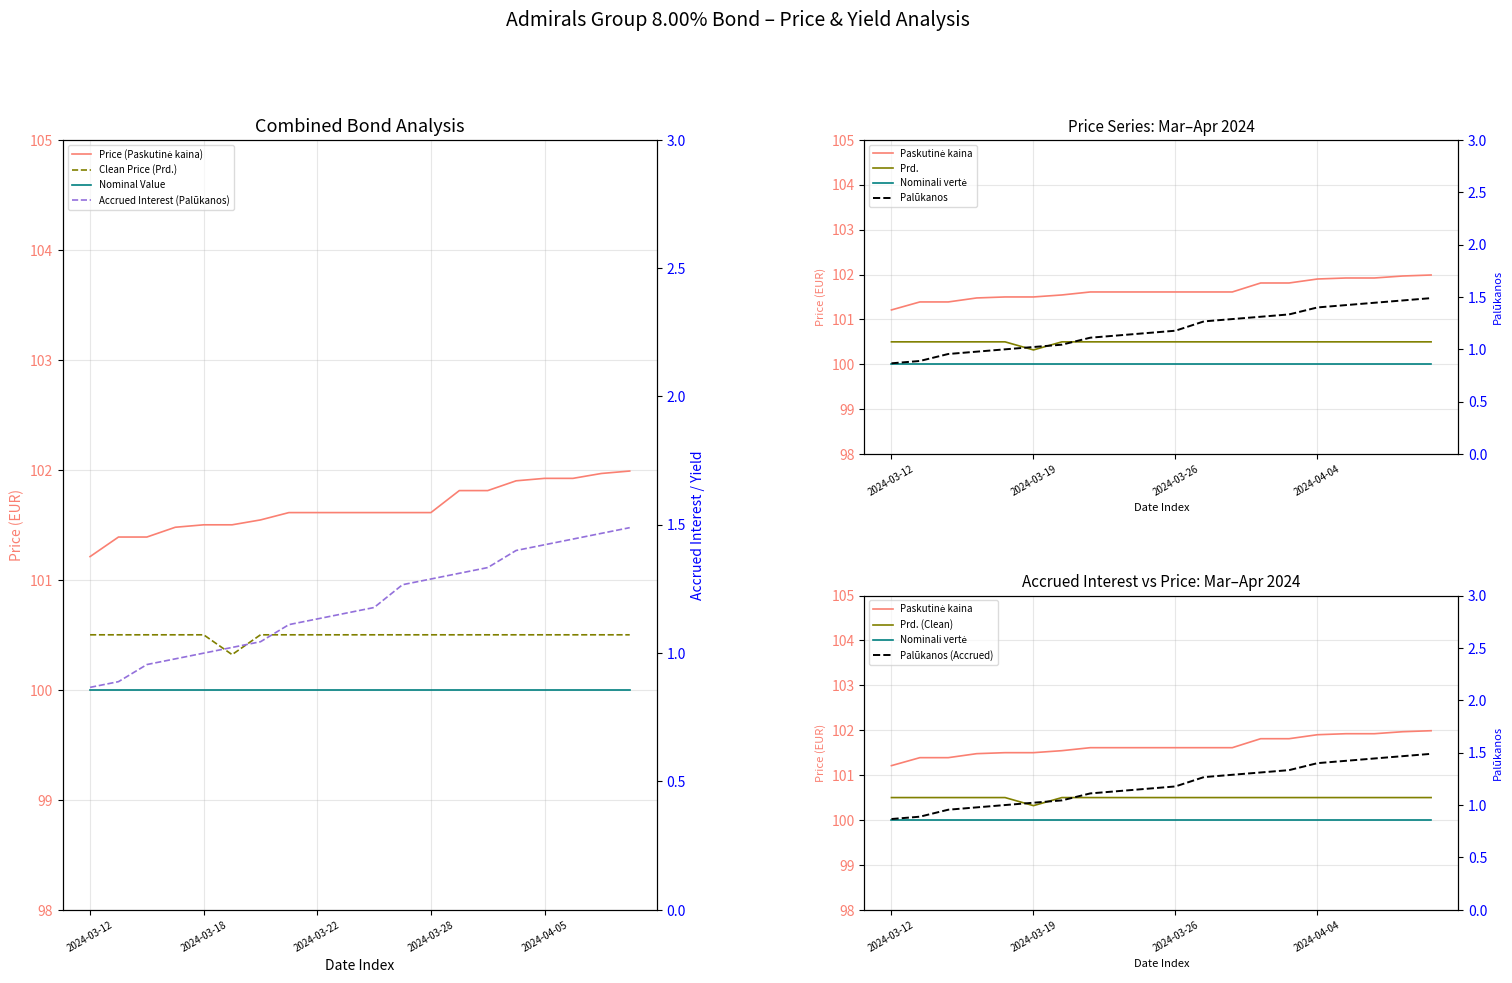

What is the sum of all Prd values?

2009.8